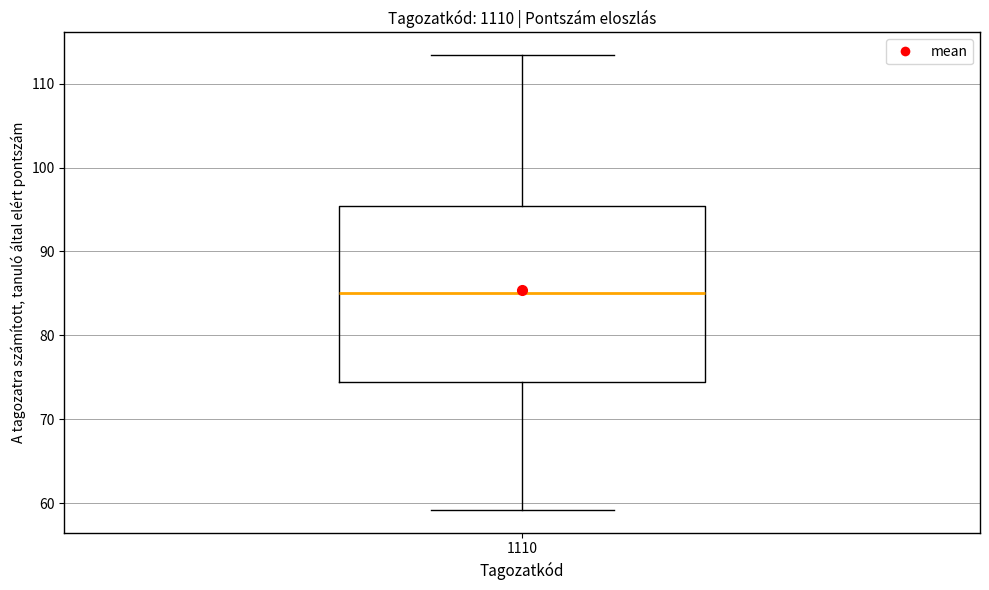

Read this box plot against the y-axis: the position of the median line, the range covered by the box, and the ends of both whiskers. The values are not printed on the chart, so give them approximately, as read against the axis.

median 85, box 75 to 95, whiskers 59 to 113